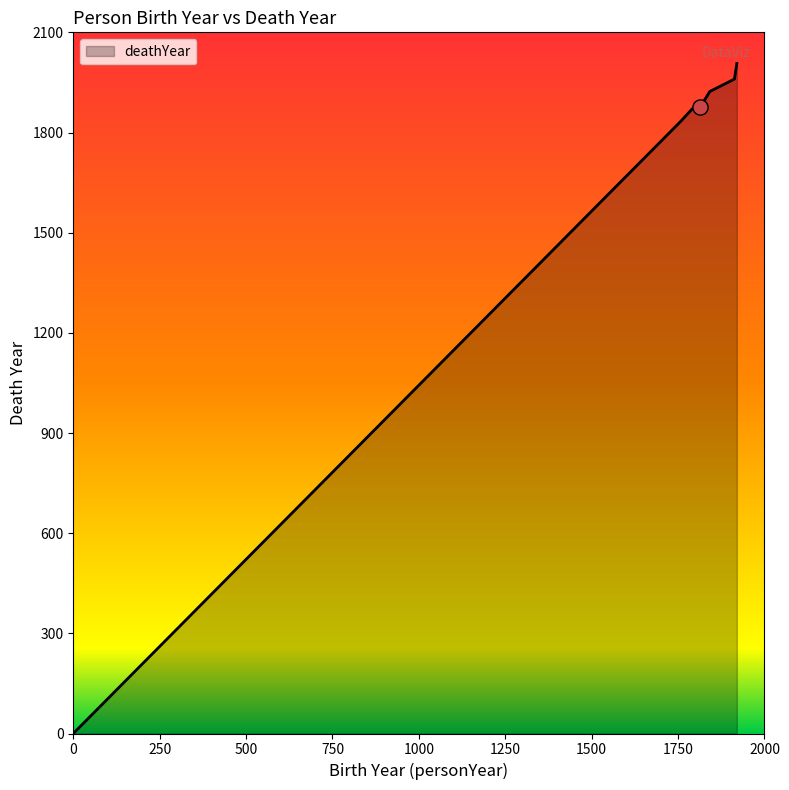

What is the sum of all values?

11472